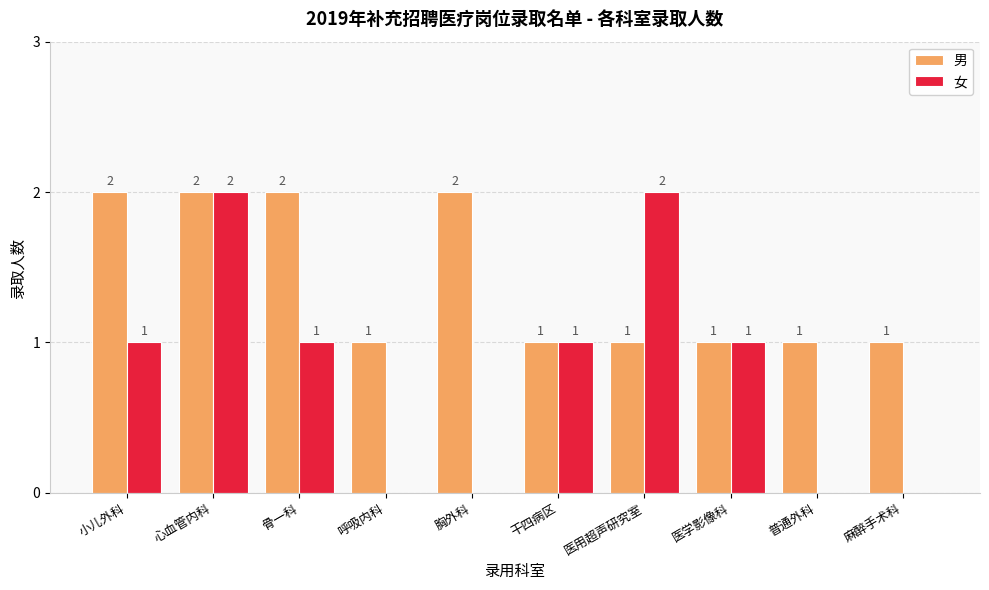

Between 胸外科 and 普通外科, which series saw the biggest shift?

男